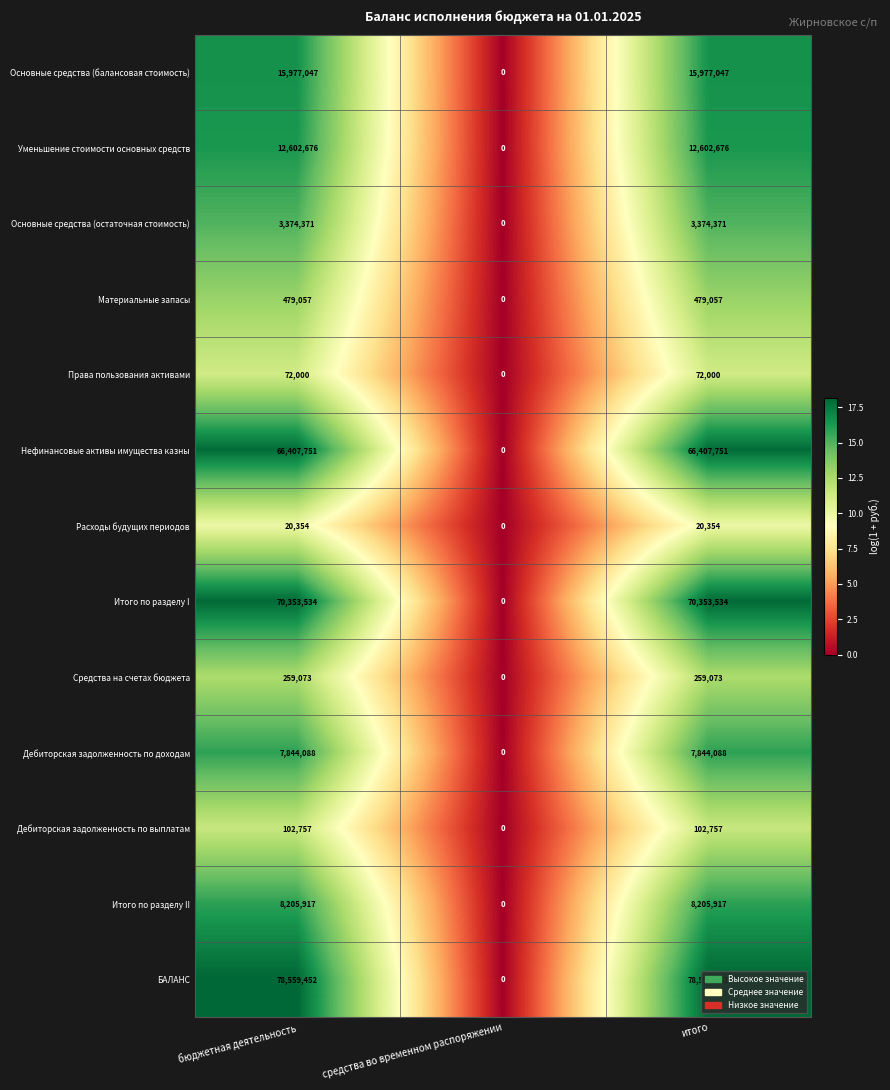

Between средства во временном распоряжении and итого, which series saw the biggest shift?

БАЛАНС